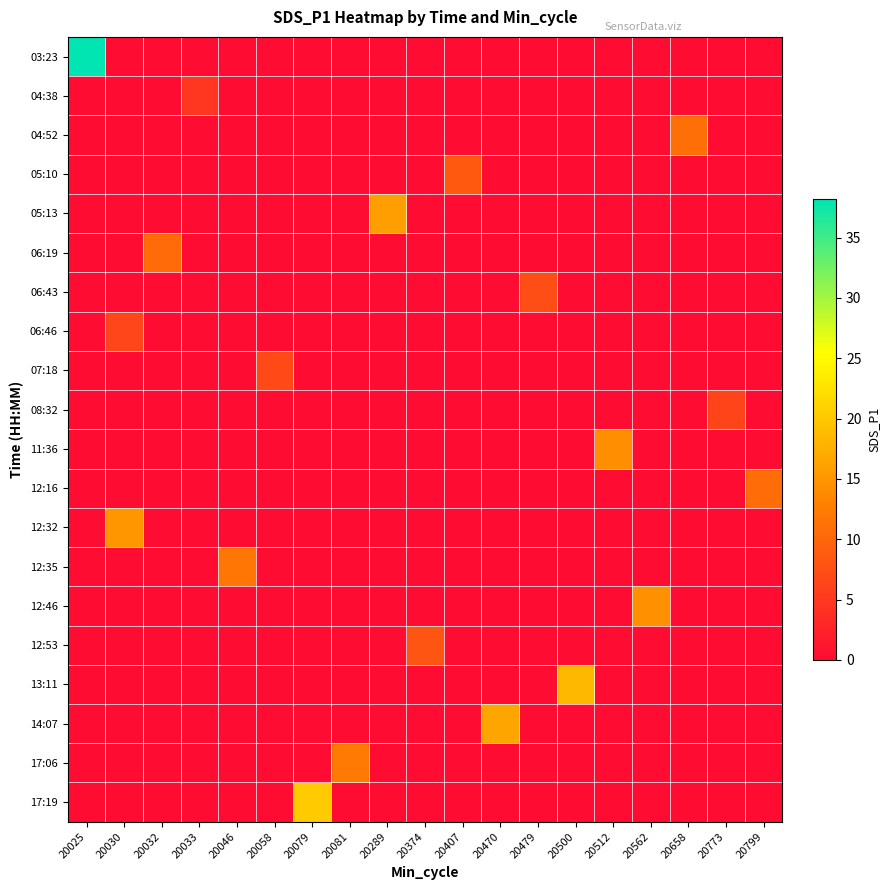

What is the spread (max minus min) of values at 20030?

15.1